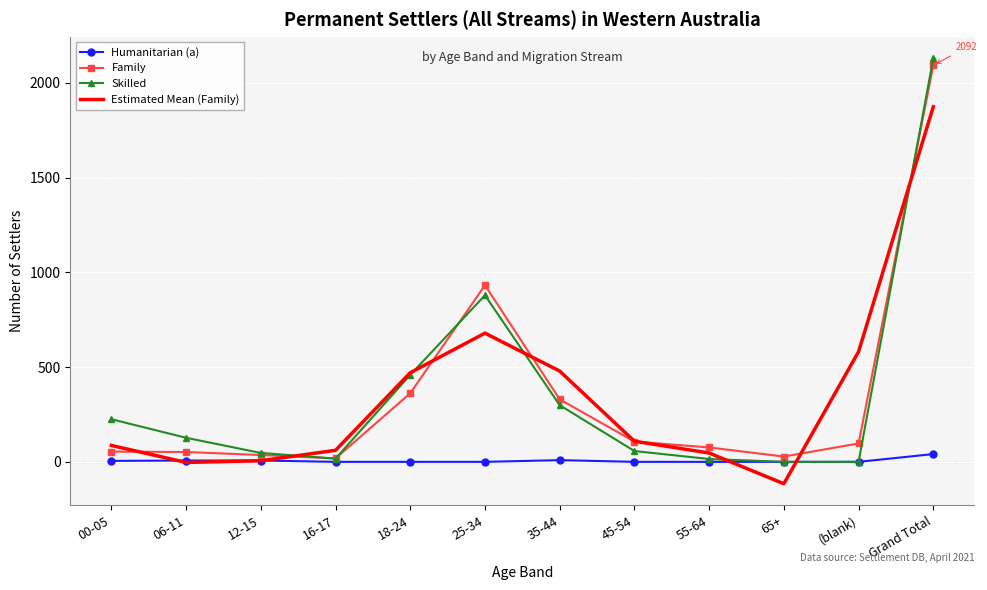

At which category does the chart reach its minimum across all series?

65+